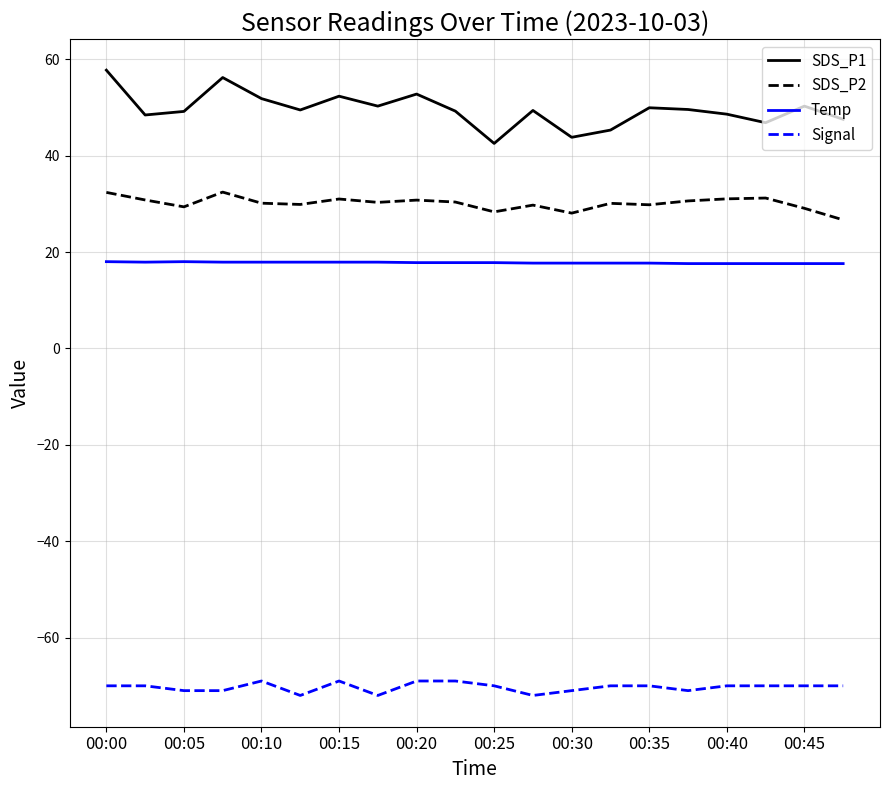

What is the minimum value for Temp?

17.6